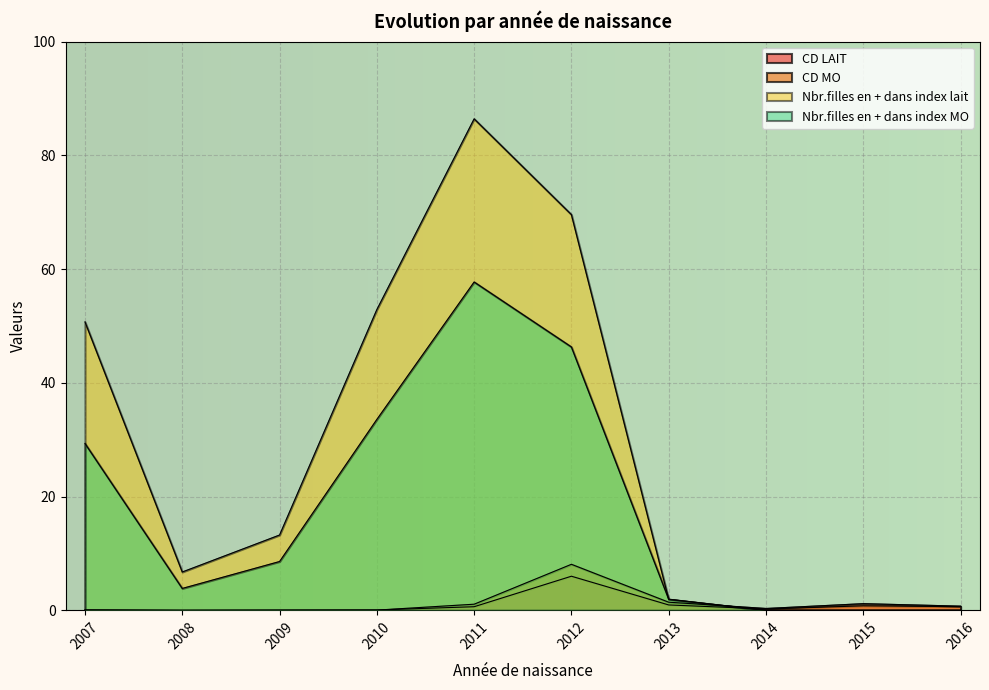

True or false: Nbr.filles en + dans index MO has a value of -39.0 at 2015.

False